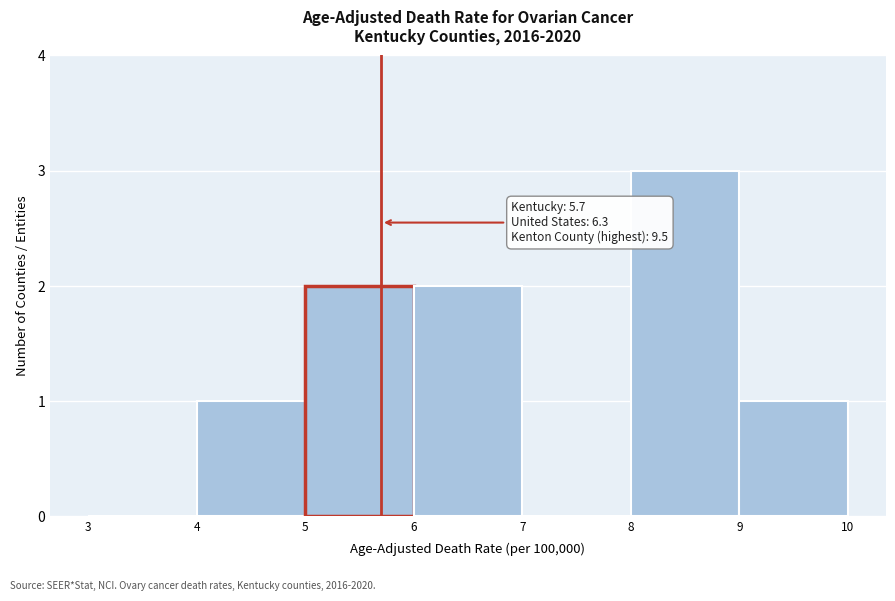

Over which range of the x-axis is the bar tallest?

8 to 9